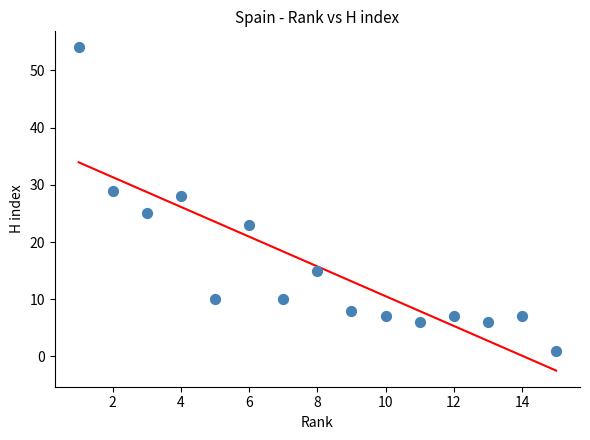

What is the range of Y values (max minus min)?

53